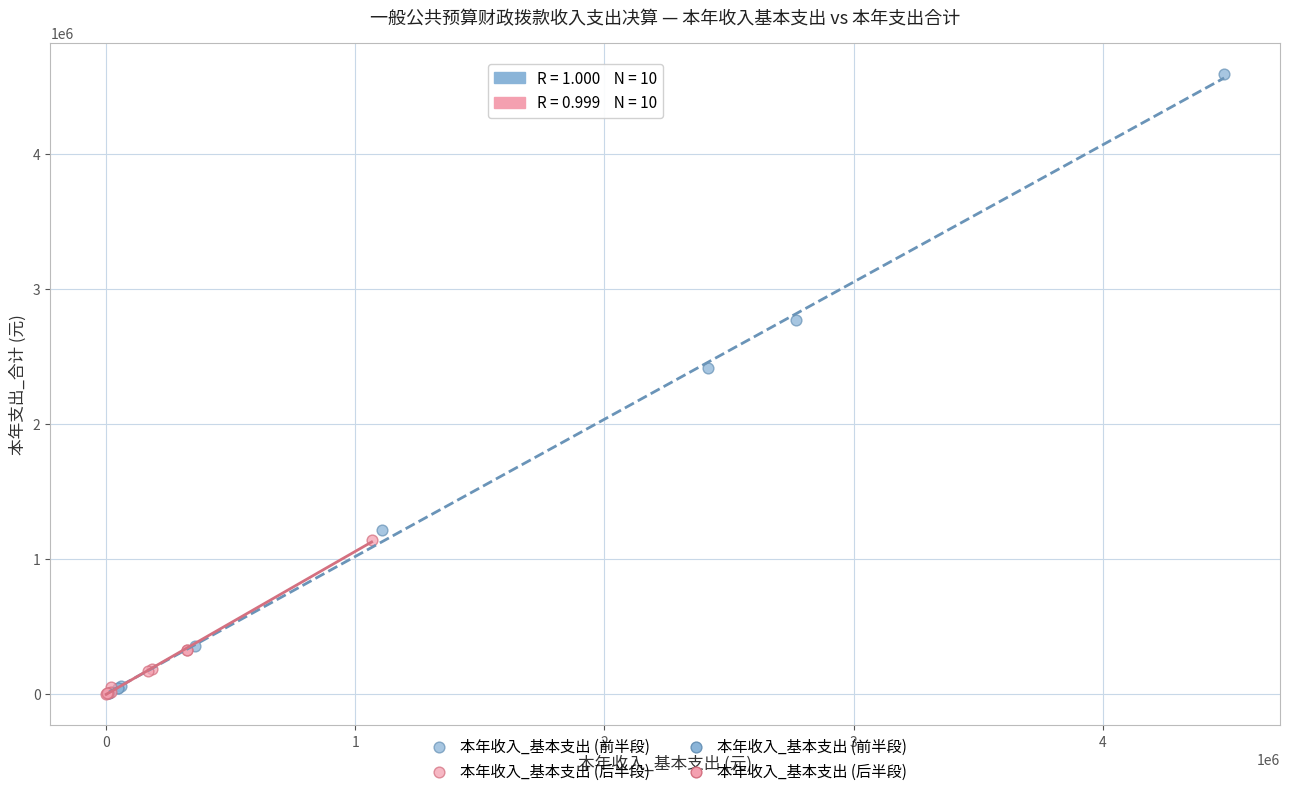

Which series has the largest Y range (max minus min)?

本年收入_基本支出 (前半段)